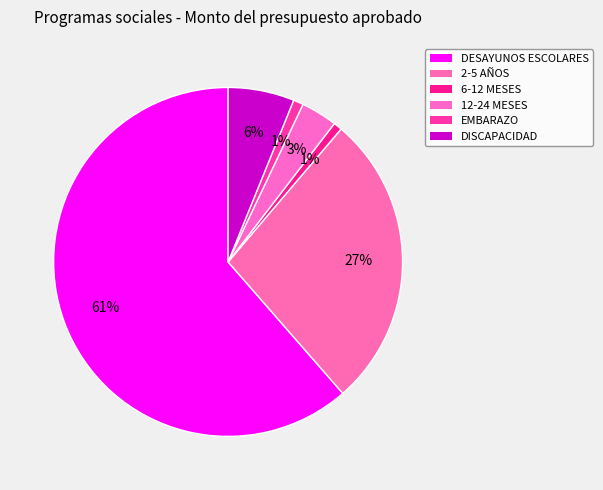

Which slice is the smallest?

6 A 12 MESES